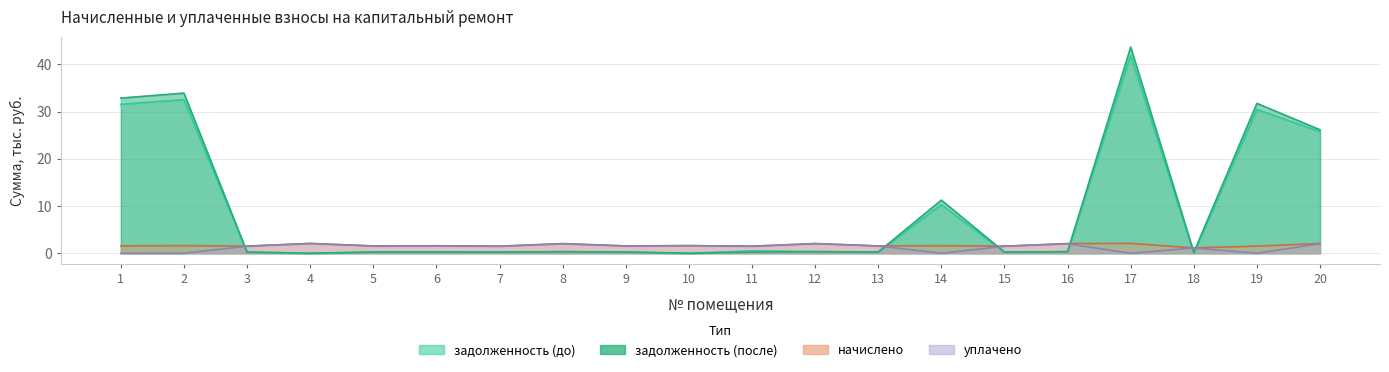

List the labels in order of задолженность (до) value, smallest first.

4, 10, 18, 7, 15, 3, 5, 9, 13, 6, 8, 16, 12, 11, 14, 20, 19, 1, 2, 17